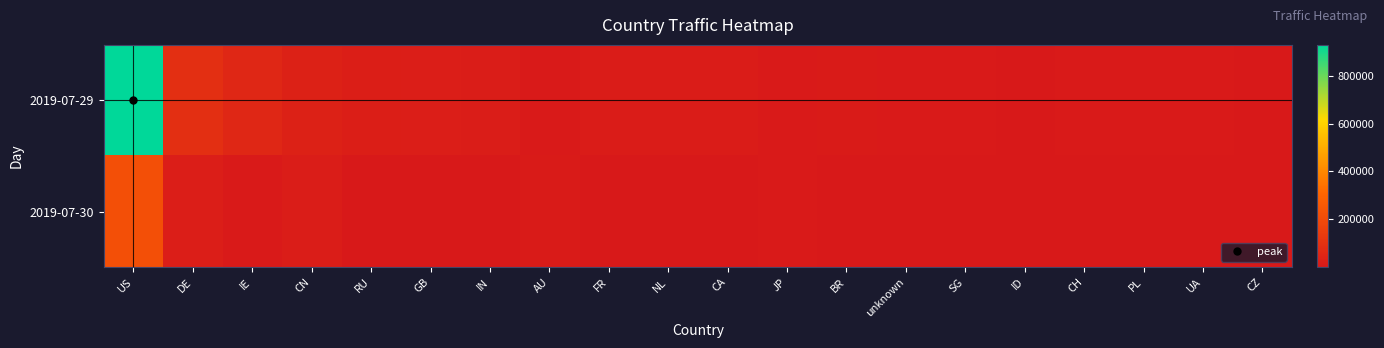

What is the total value across all series at CZ?

4089